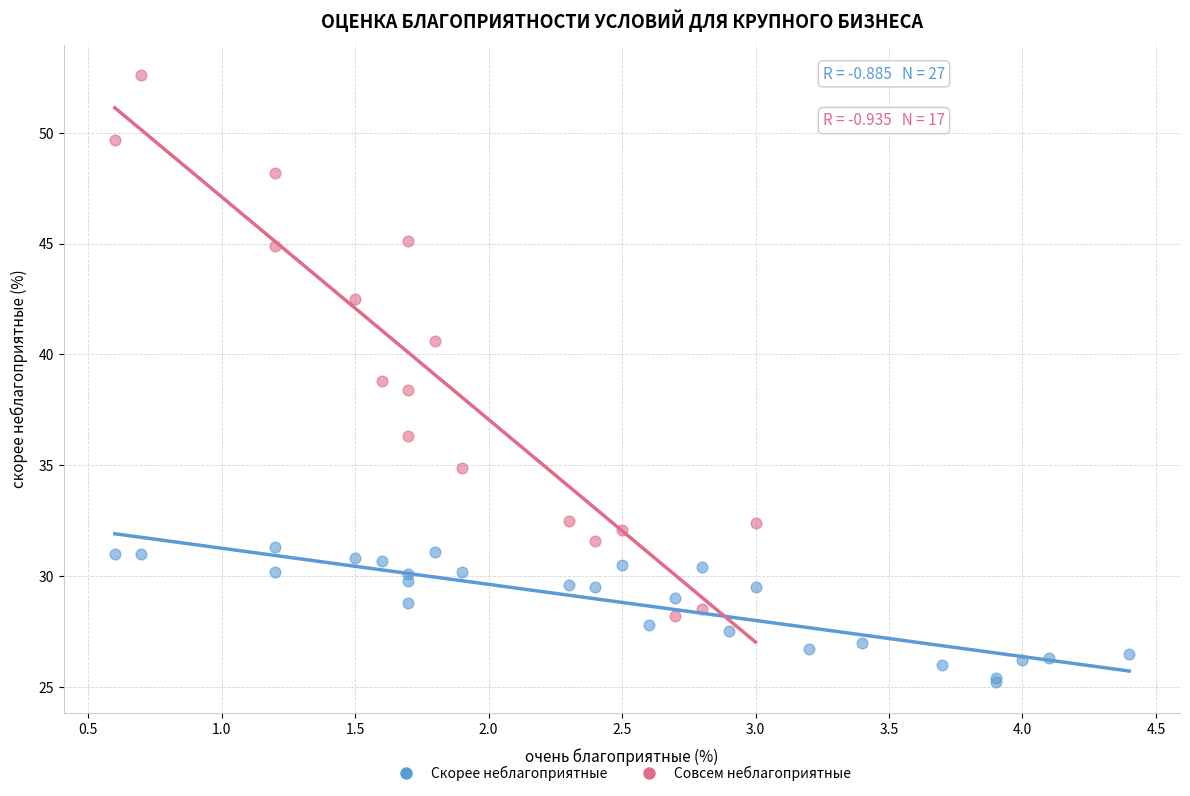

Which series contains the lowest Y value?

Скорее неблагоприятные